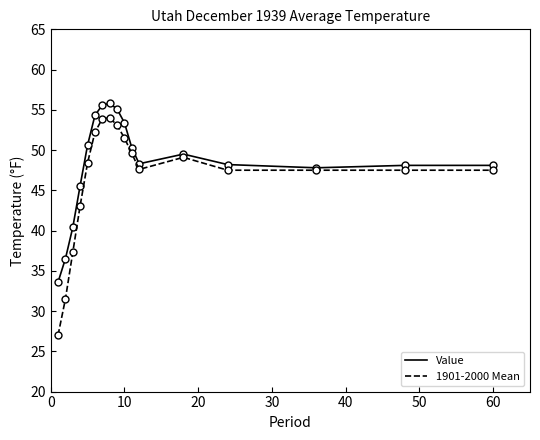

Which series has the largest total across all categories?

Value